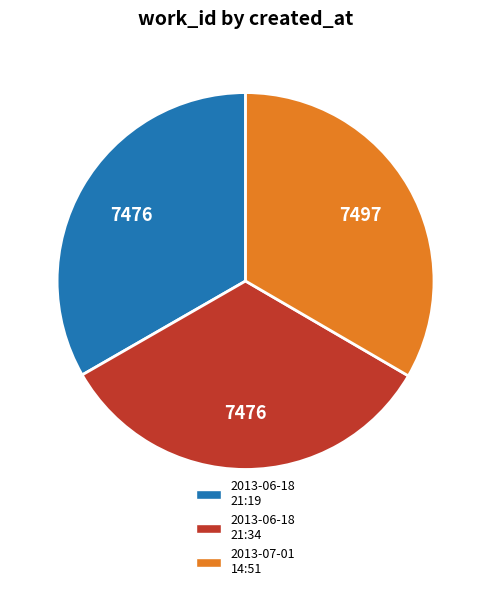

What is the ratio of the value at 2013-07-01 14:51 to the value at 2013-06-18 21:19?

1.0